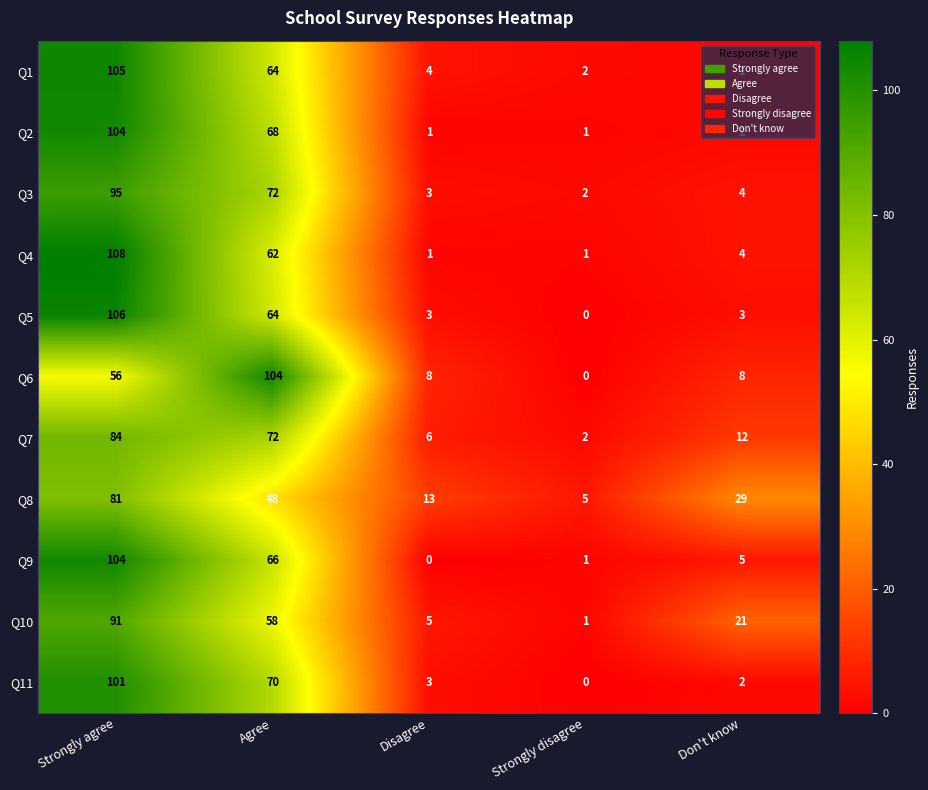

What is the sum of the Q1 values at Strongly disagree and Agree?

66